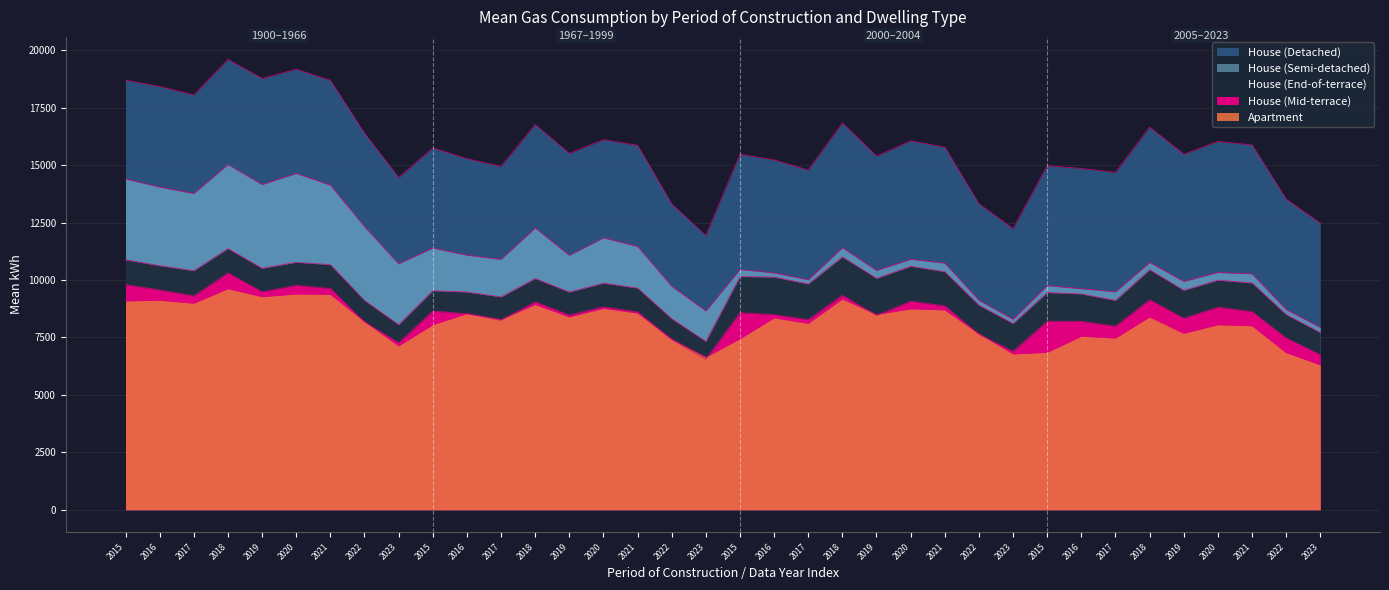

Where is House (Detached) nearest to the value 15768?

2021